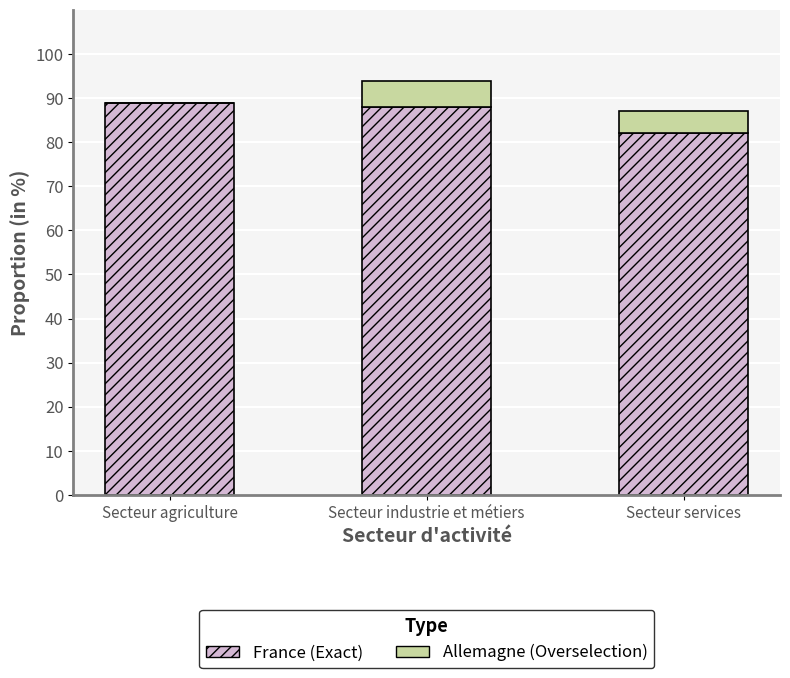

What is the average value of the France (Exact) series?

86.4